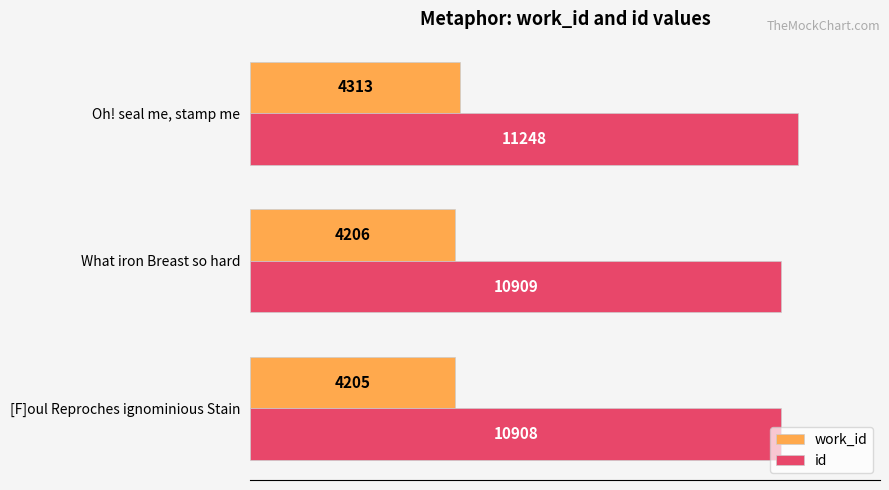

What are all the series names shown in the legend?

work_id, id